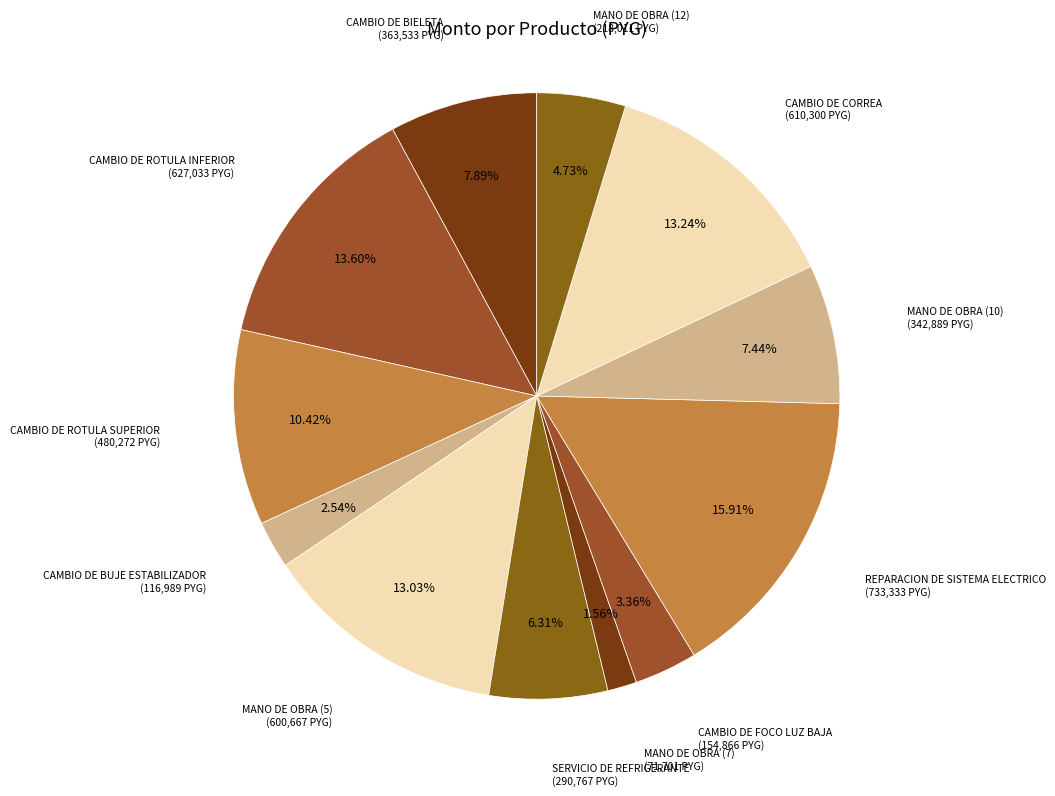

Is there a majority slice in this chart?

No